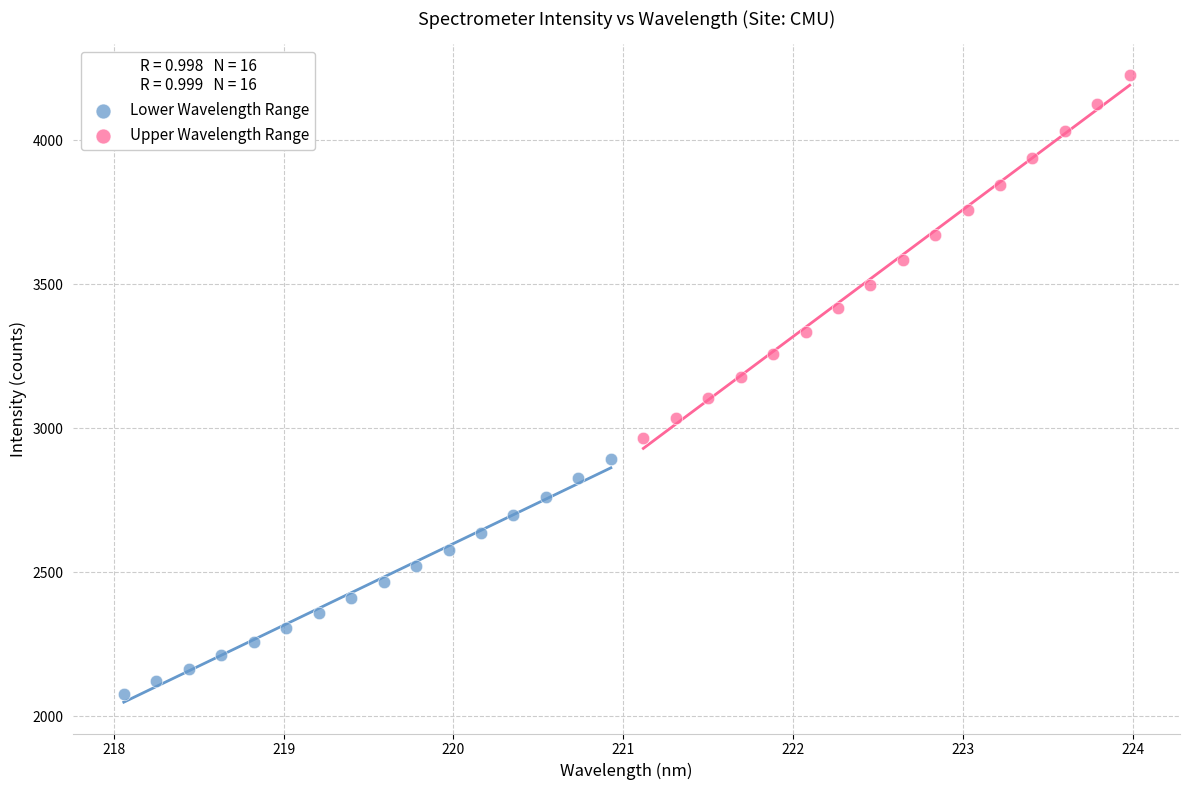

Which series has the widest spread of Y values?

Upper Wavelength Range